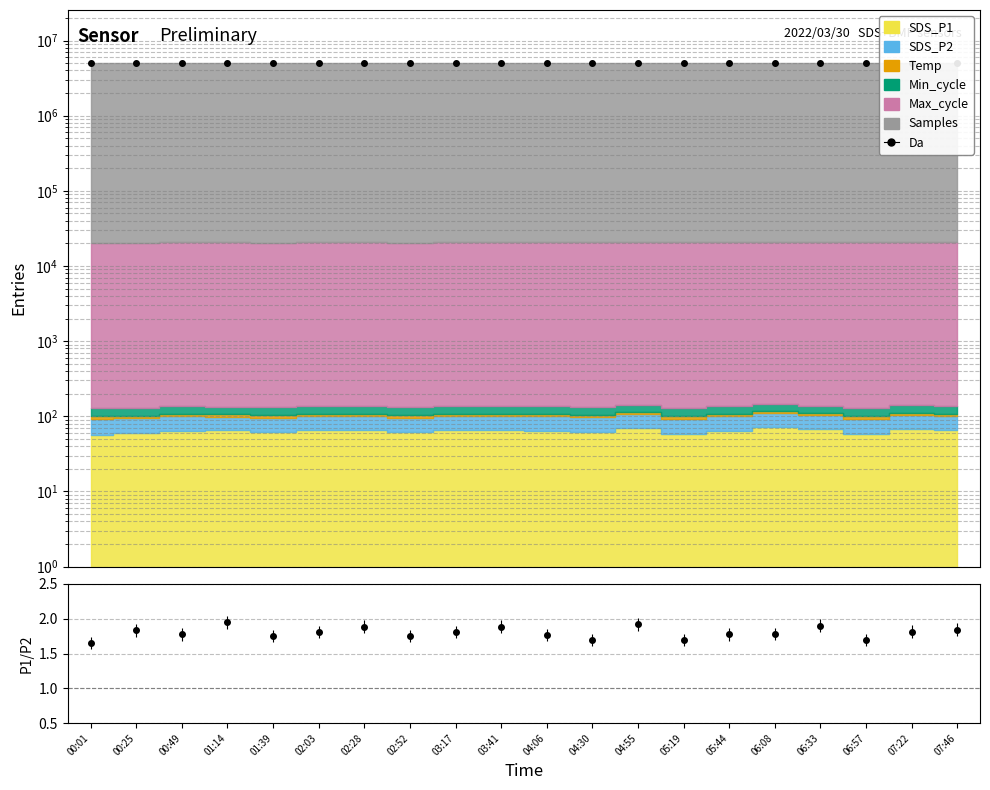

At which label does the data first exceed 5093845?

01:39